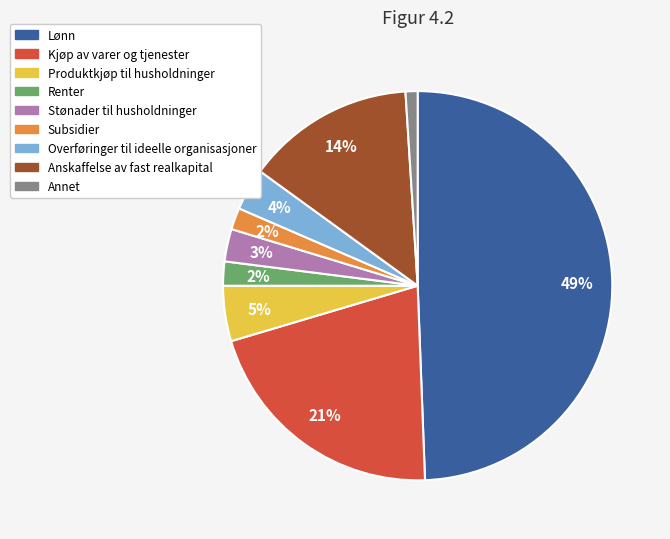

Which slice is the smallest?

Annet